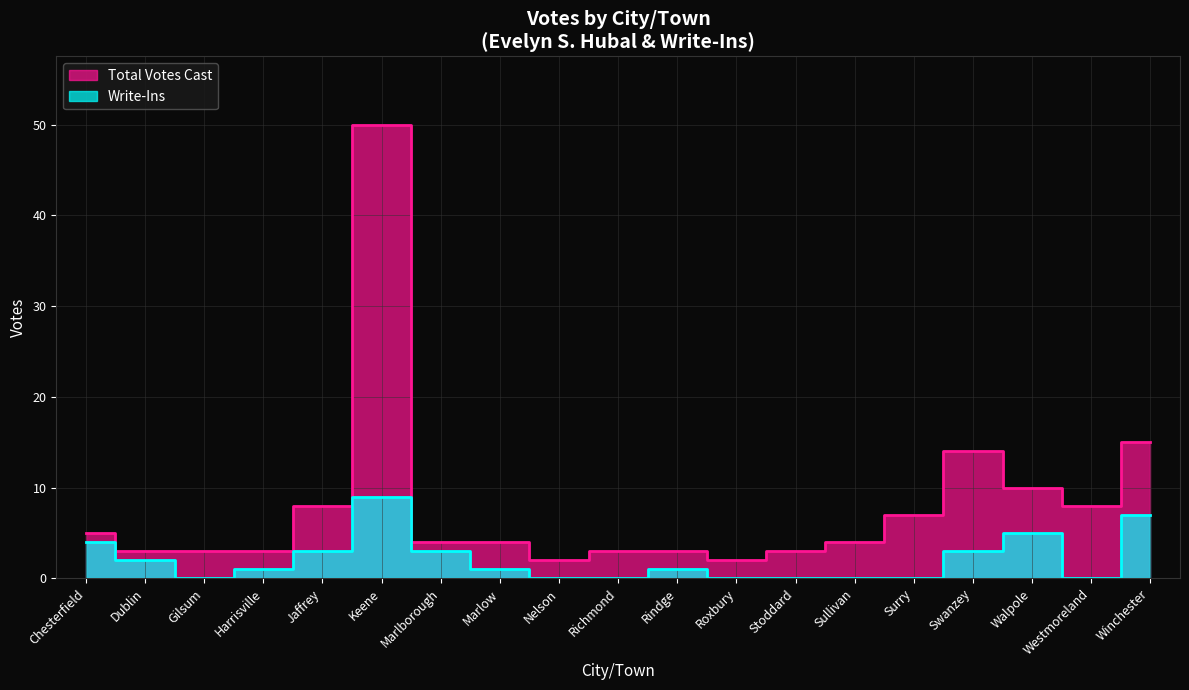

Rank the categories by Total Votes Cast value from lowest to highest.

Nelson, Roxbury, Dublin, Gilsum, Harrisville, Richmond, Rindge, Stoddard, Marlborough, Marlow, Sullivan, Chesterfield, Surry, Jaffrey, Westmoreland, Walpole, Swanzey, Winchester, Keene